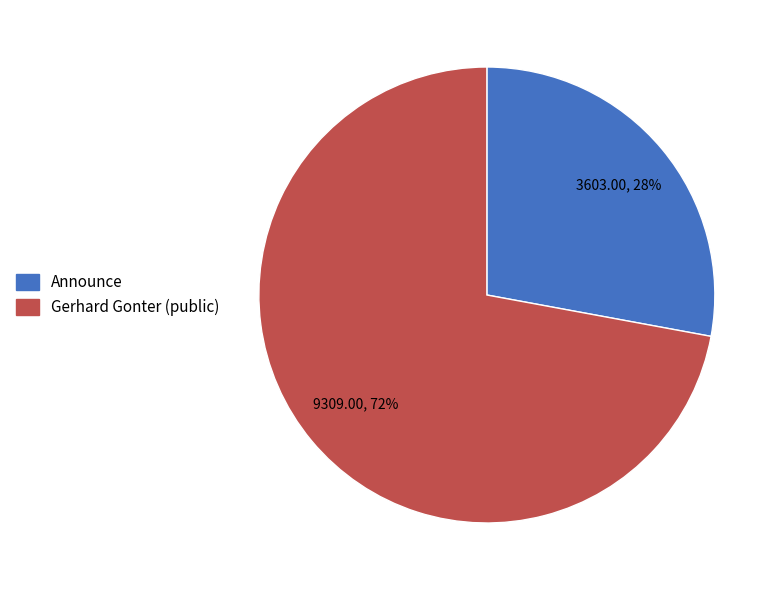

Which slice is the smallest?

Announce